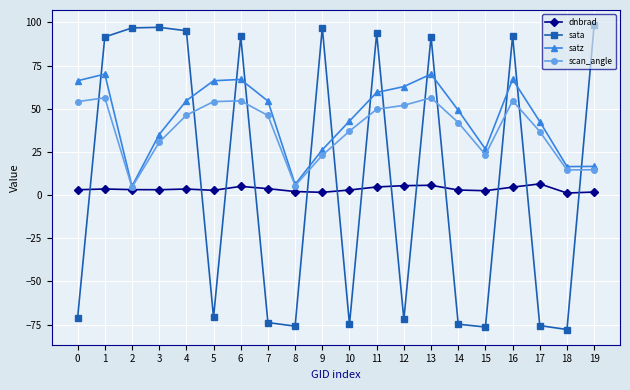

How many times do satz and sata cross each other?

13